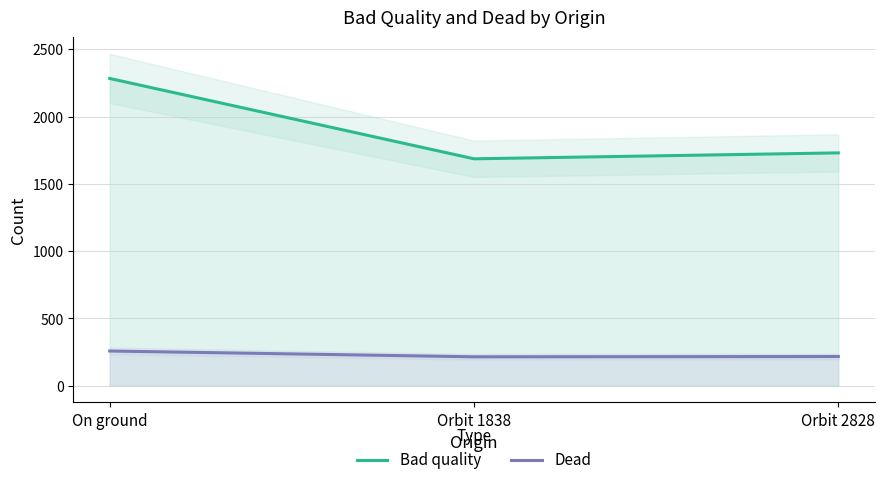

Rank the series at On ground from lowest to highest value.

Dead, Bad quality